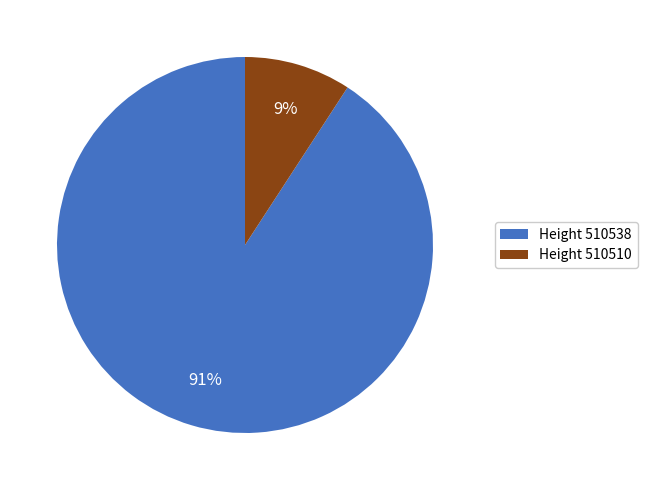

To the nearest percent, what is the average slice percentage?

50%